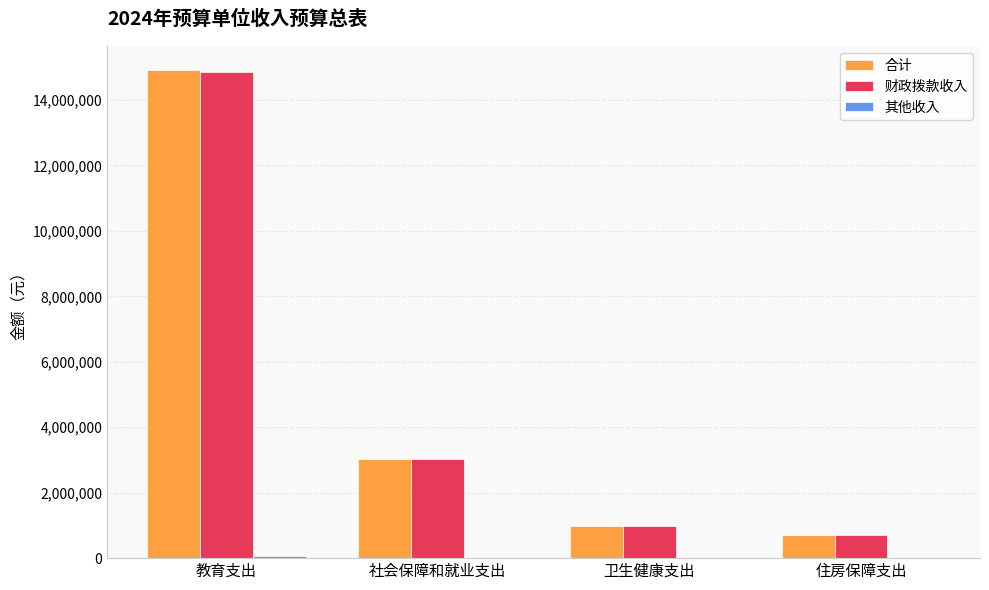

Where is 合计 nearest to the value 7798703?

社会保障和就业支出